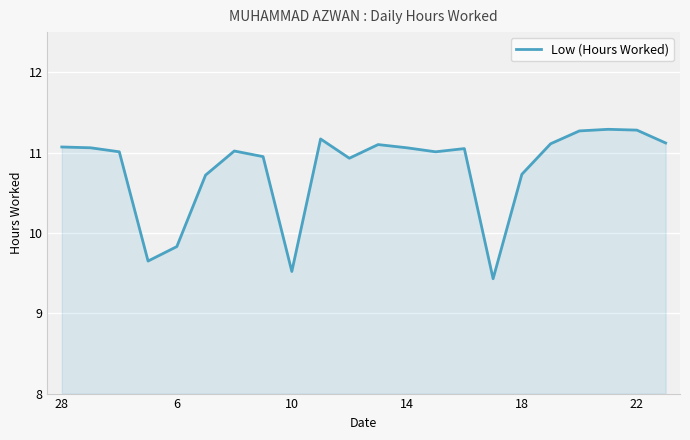

What is the difference between the maximum and second lowest values?

1.8